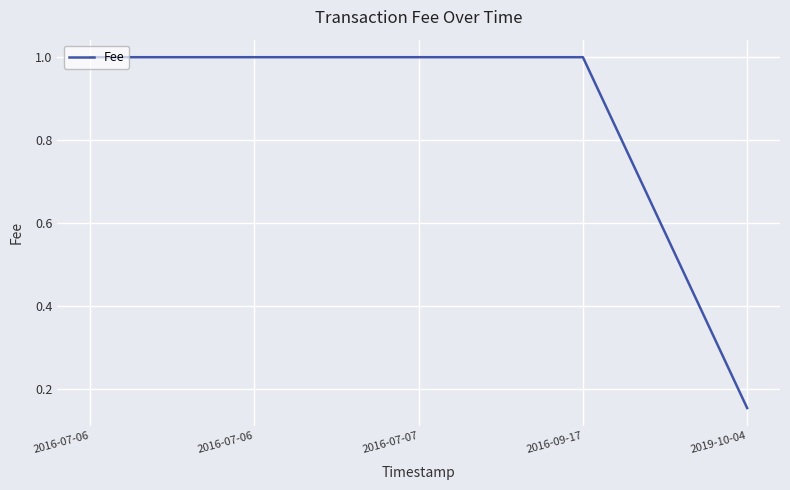

Does the chart display data point markers on the line(s)?

No